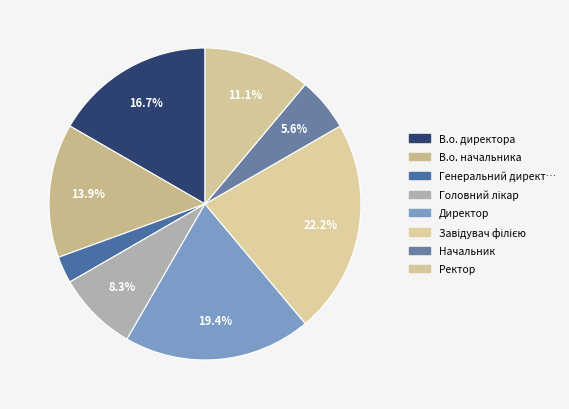

How many slices are in this pie chart?

8